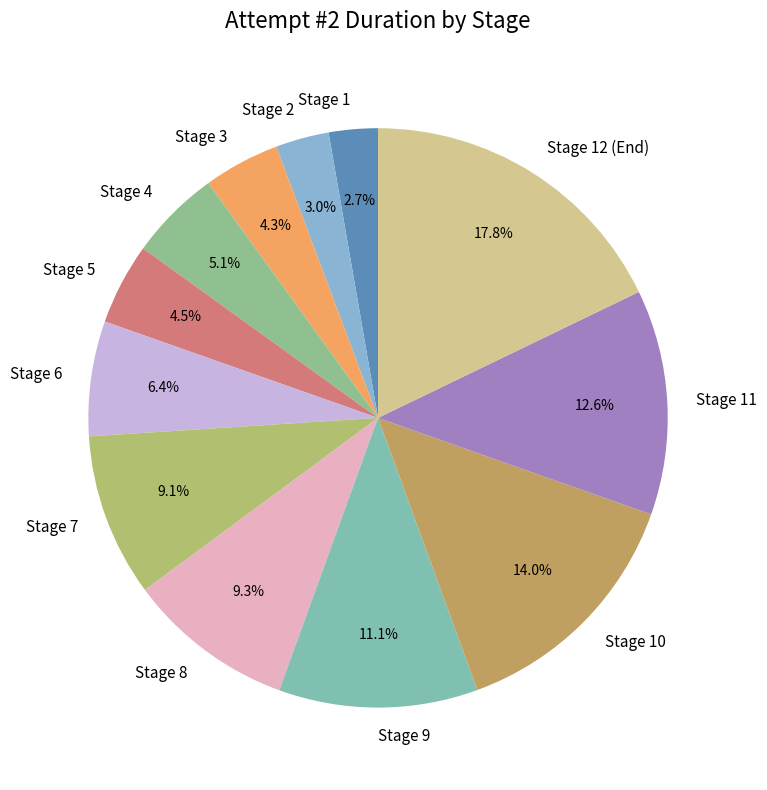

Do Stage 7 and Stage 1 together represent more than half of the pie?

No